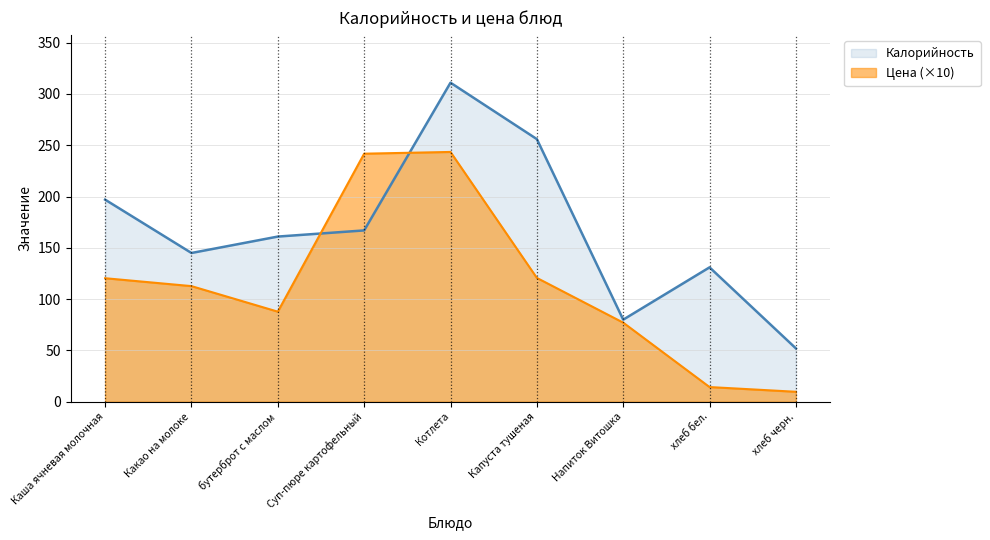

Which category has the highest value across all series?

Котлета